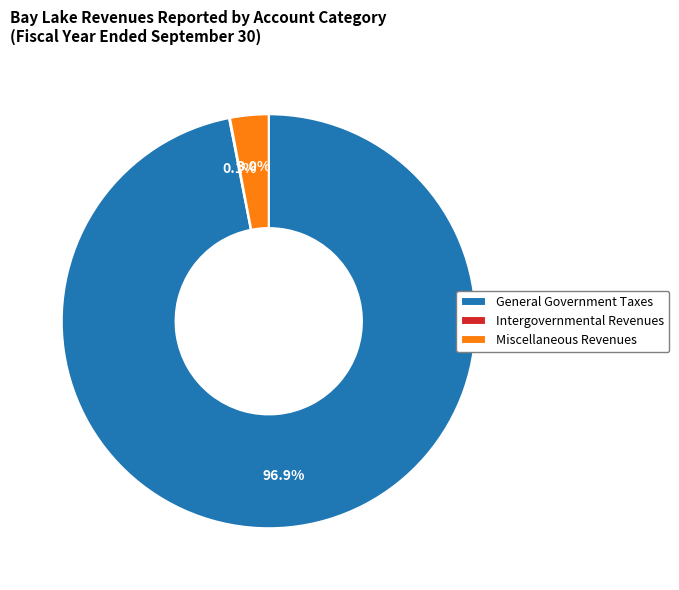

Which has a higher value, General Government Taxes or Miscellaneous Revenues?

General Government Taxes